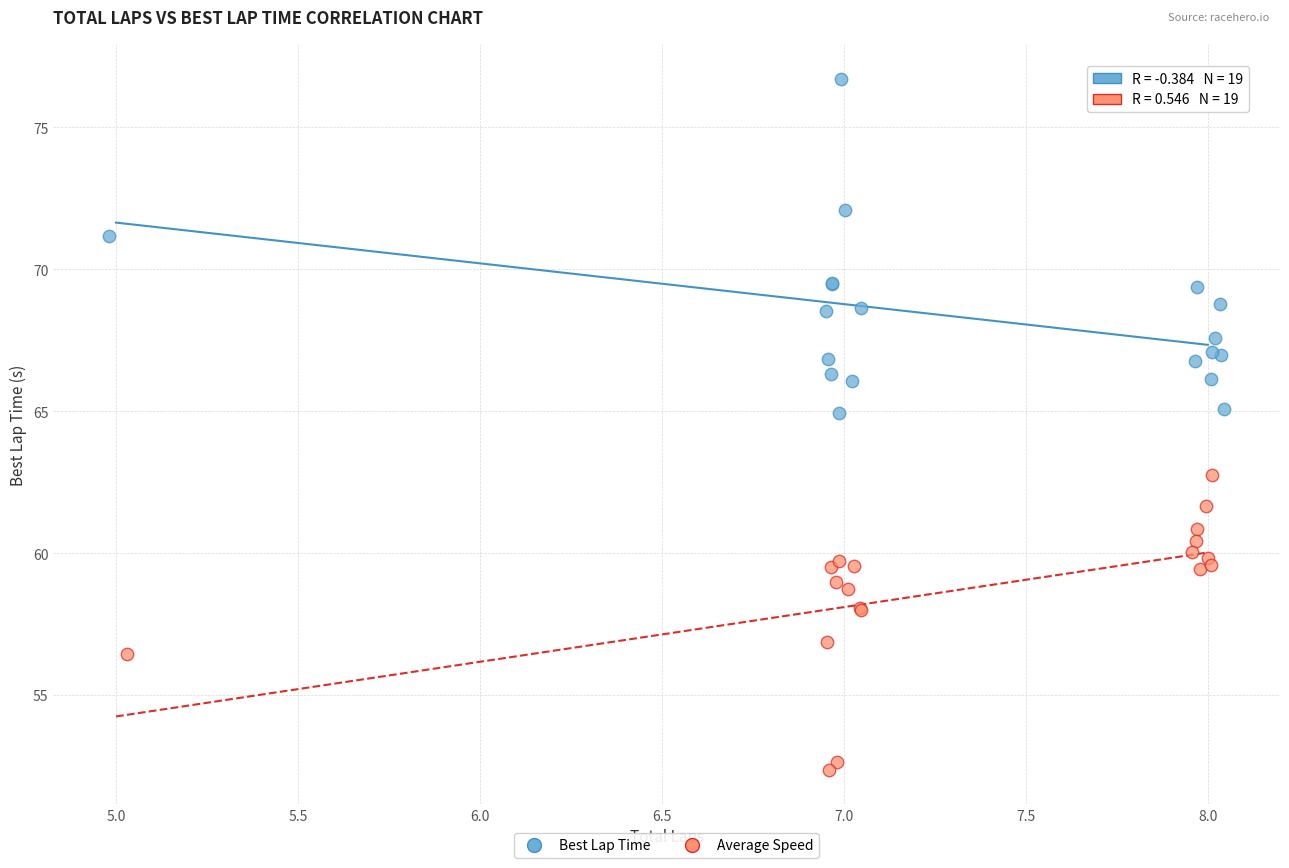

Which series contains the highest Y value?

Best Lap Time